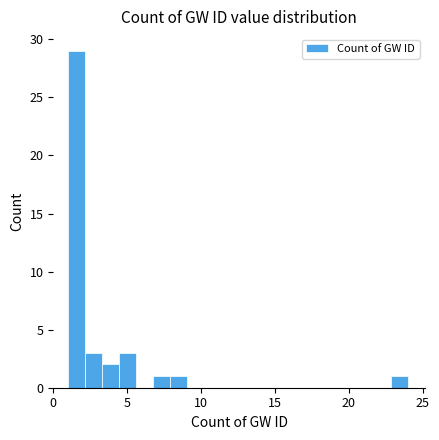

Read against the x-axis, roughly where is the centre of the tallest bar?

1.5